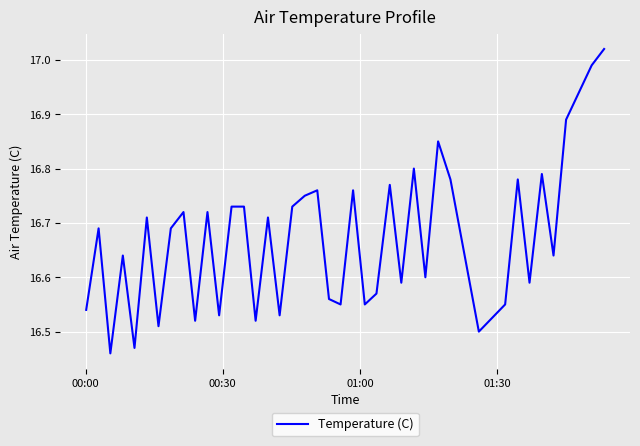

What is the sum of all values?

666.8